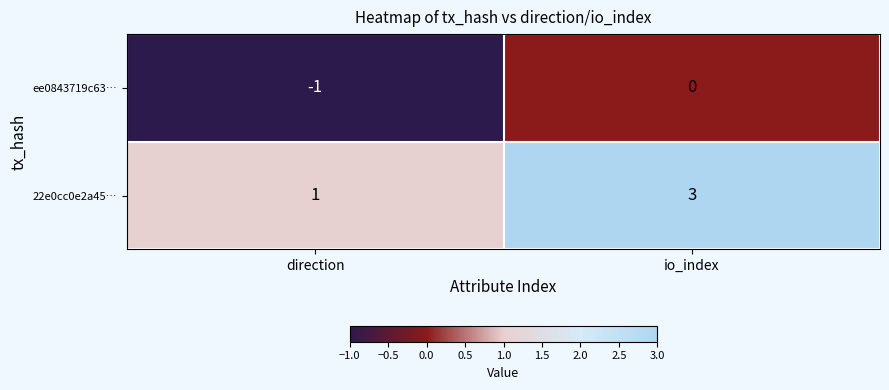

What is the spread (max minus min) of values at io_index?

3